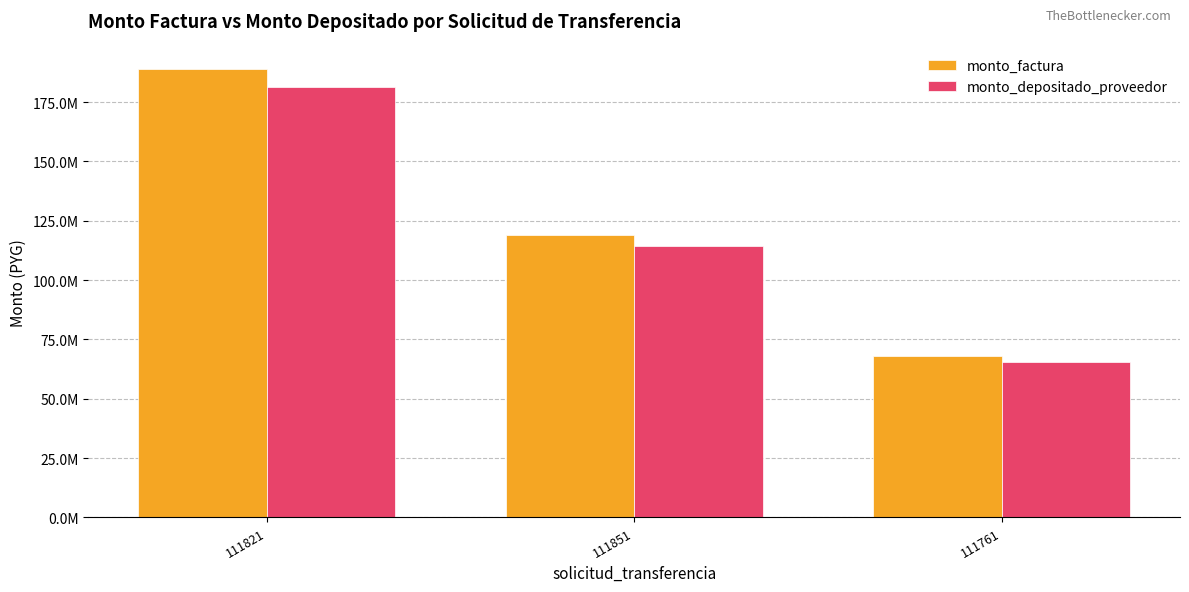

Rank the categories by monto_factura value from highest to lowest.

111821, 111851, 111761